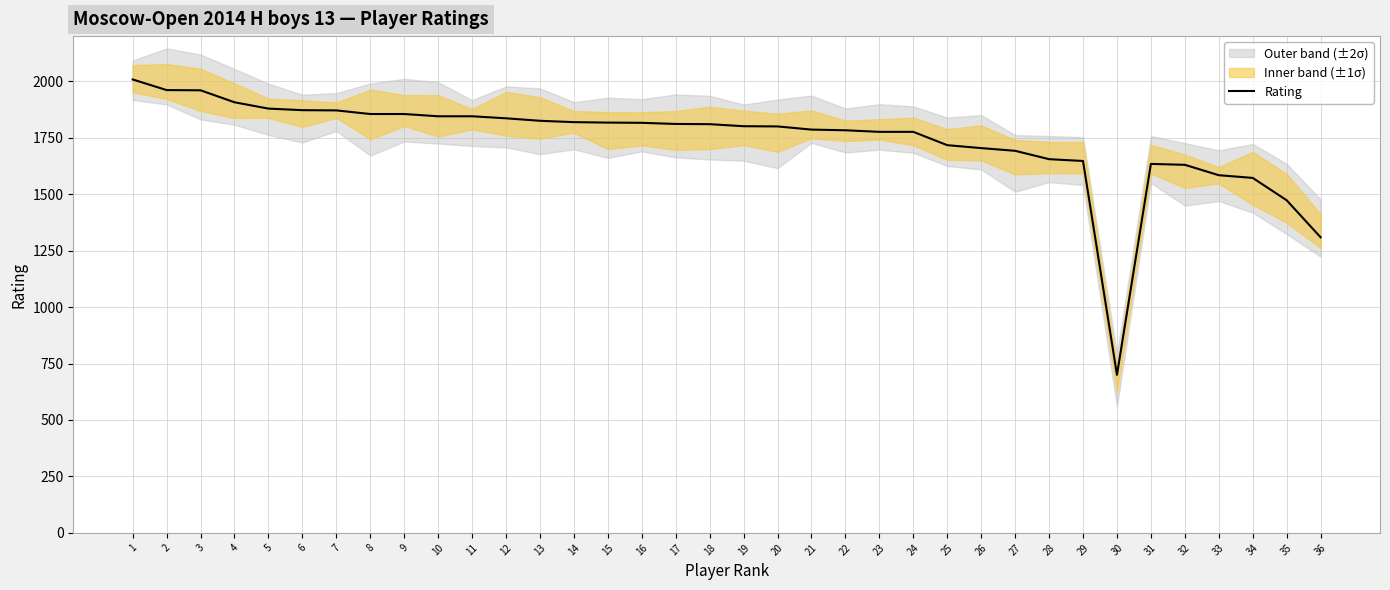

Does the chart display data point markers on the line(s)?

No